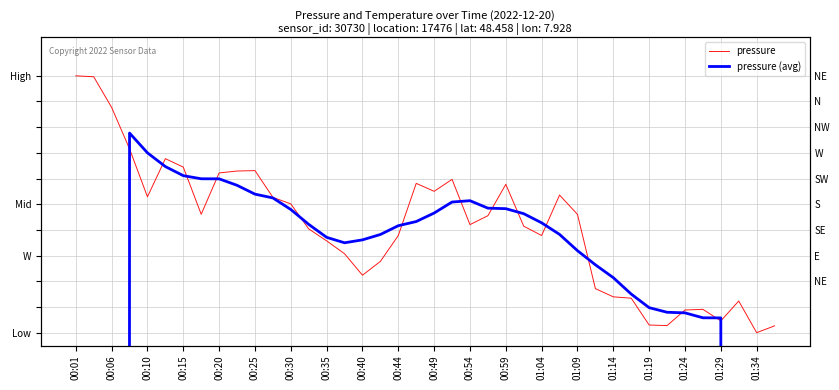

The value of pressure (avg) at 21 is 0.3. True or false?

False